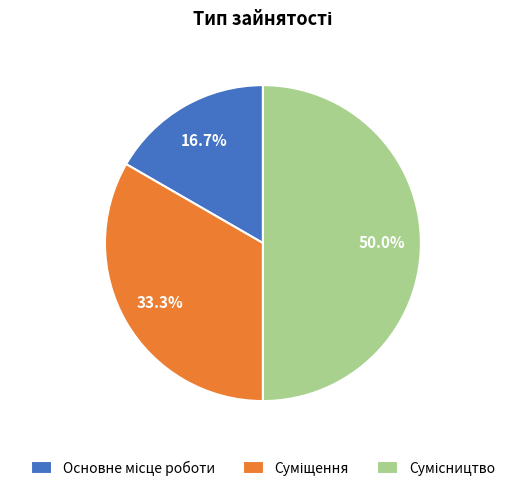

How many slices are in this pie chart?

3